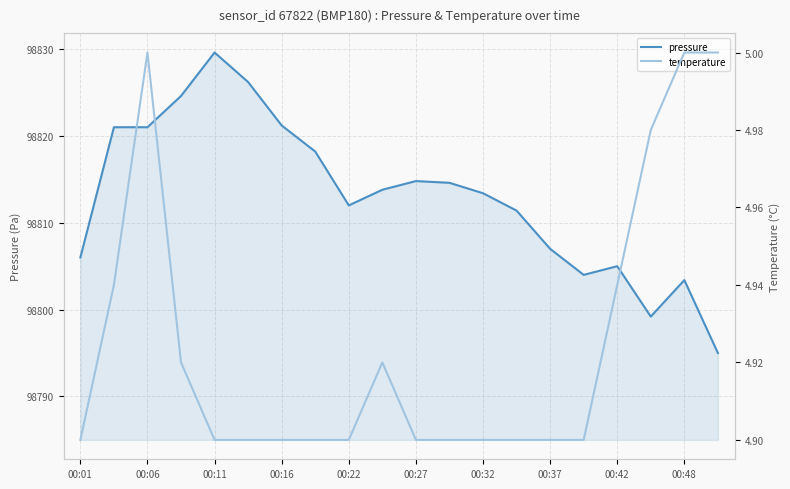

The value of pressure at 00:01 is 98806.0. True or false?

True